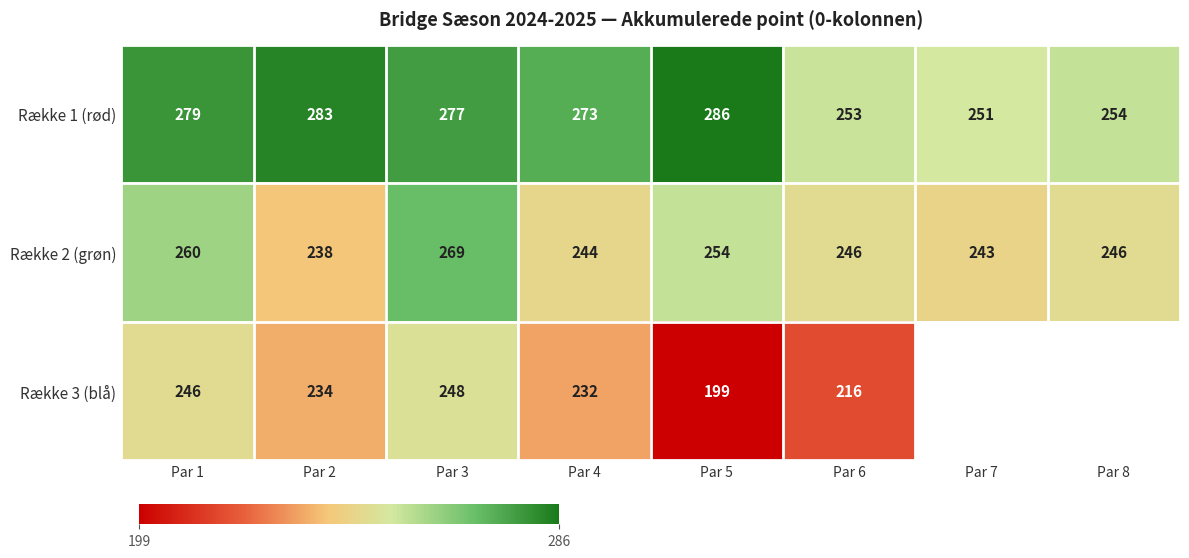

Is the value of Række 1 (rød) at Par 6 greater than the value of Række 2 (grøn) at Par 2?

Yes